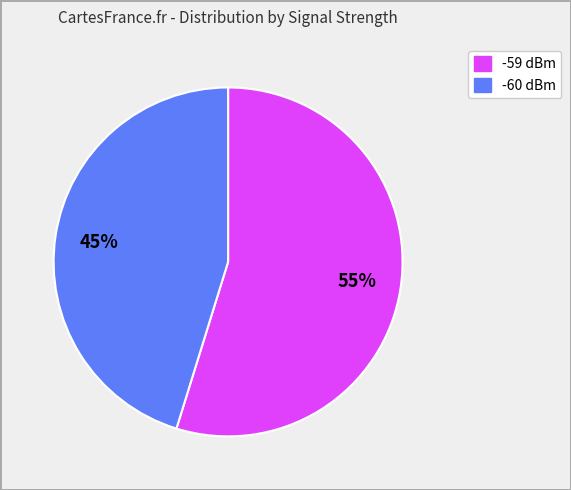

What is the ratio of the value at -59 dBm to the value at -60 dBm?

1.2